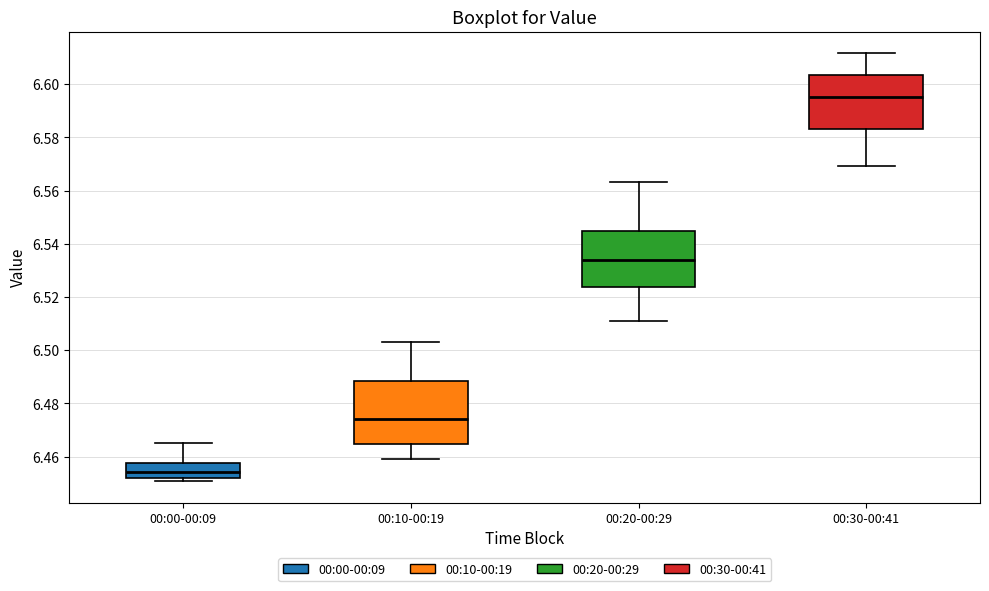

Where does the median line of the box for 00:00-00:09 sit on the y-axis? The values are not printed on the chart, so give them approximately, as read against the axis.

6.454